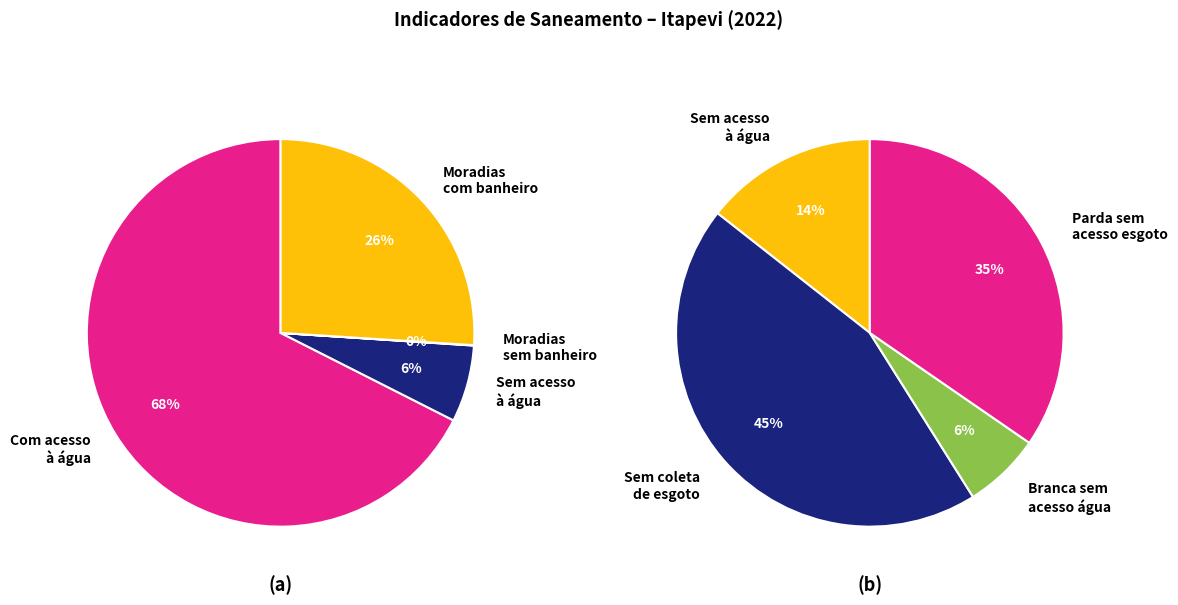

Is it true that Sem acesso à água is 6% of the pie?

True